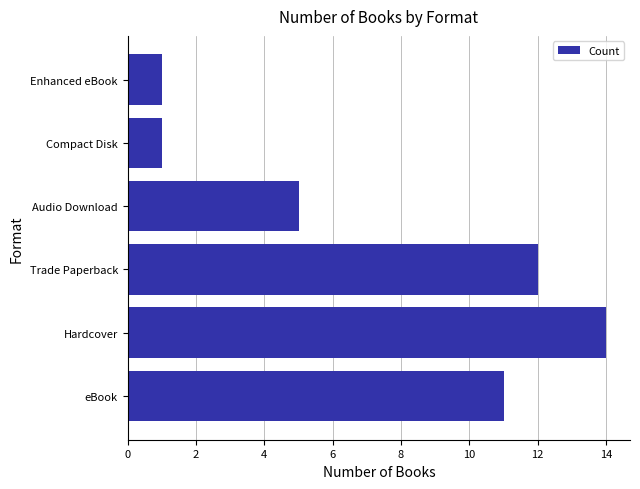

Does the chart contain stacked bars?

No